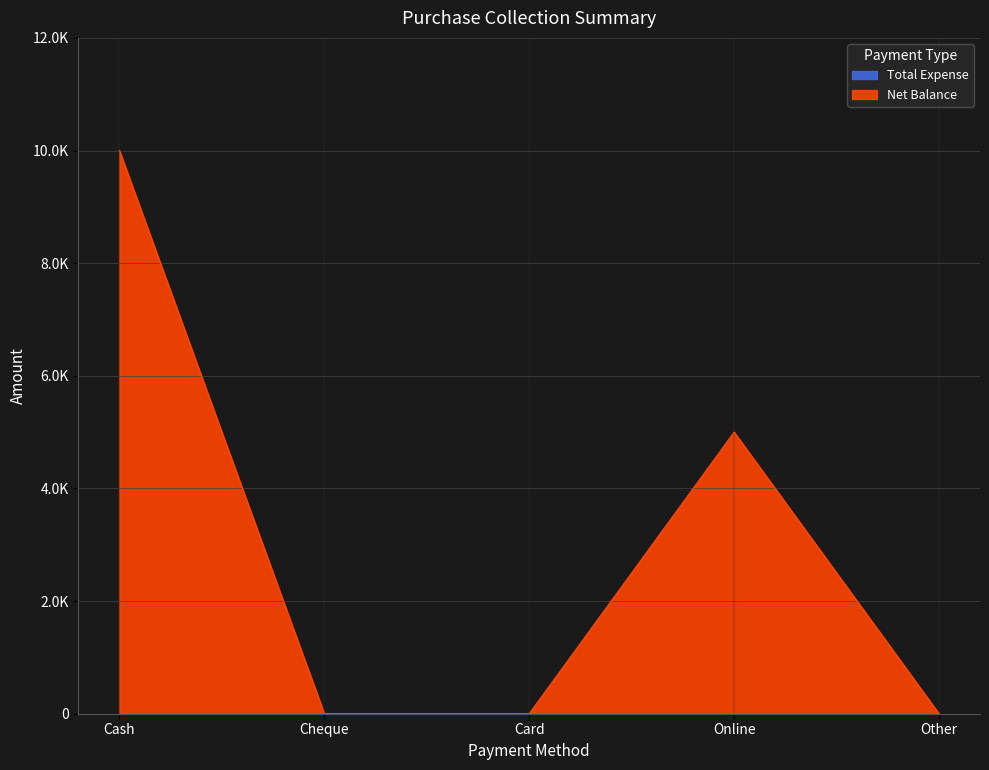

Reading left to right, what are all the values shown in this chart?

10000	0	0	5000	0